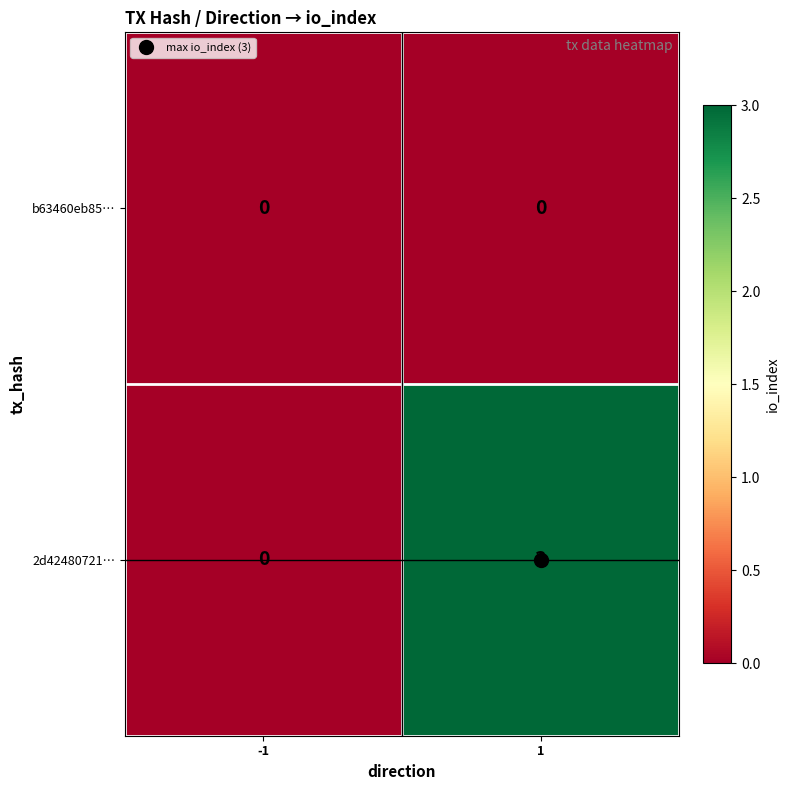

Which series changed the most between -1 and 1?

2d42480721…